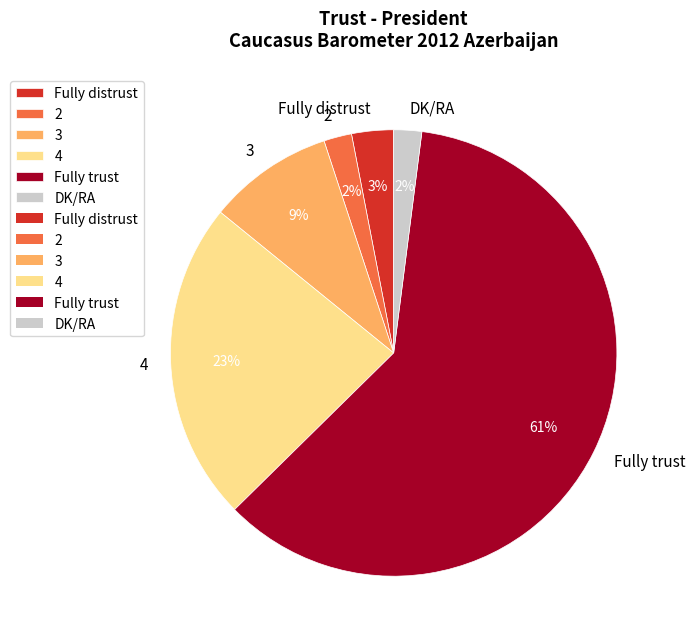

What is the largest slice in the pie chart?

Fully trust